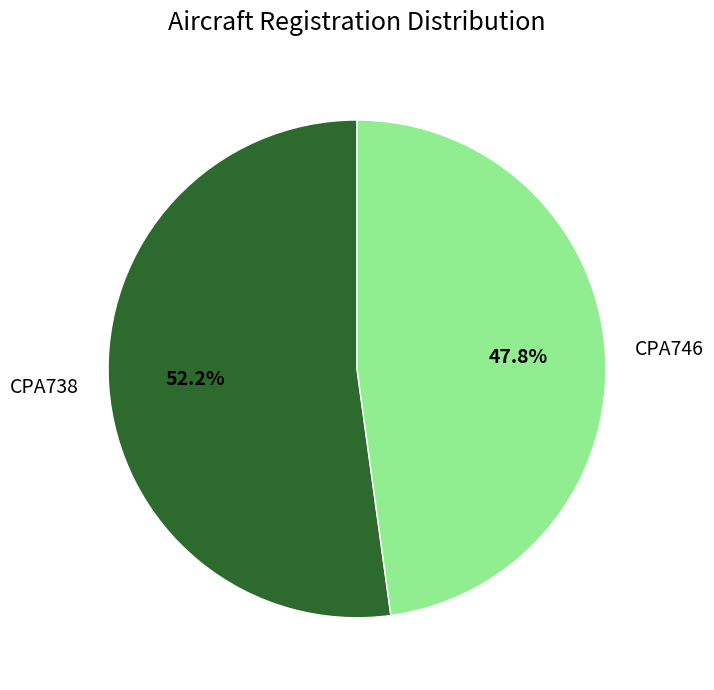

How many slices are in this pie chart?

2